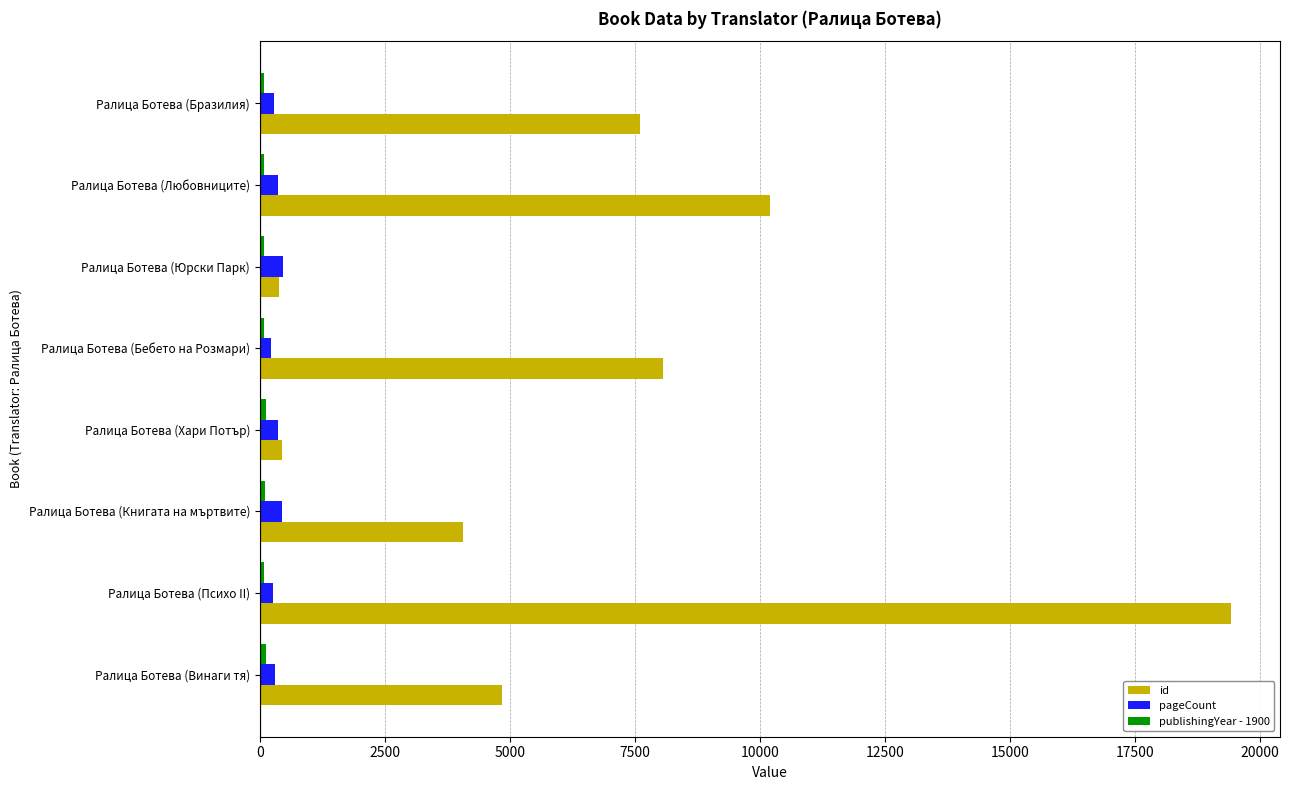

What is the maximum value shown in the chart?

19423